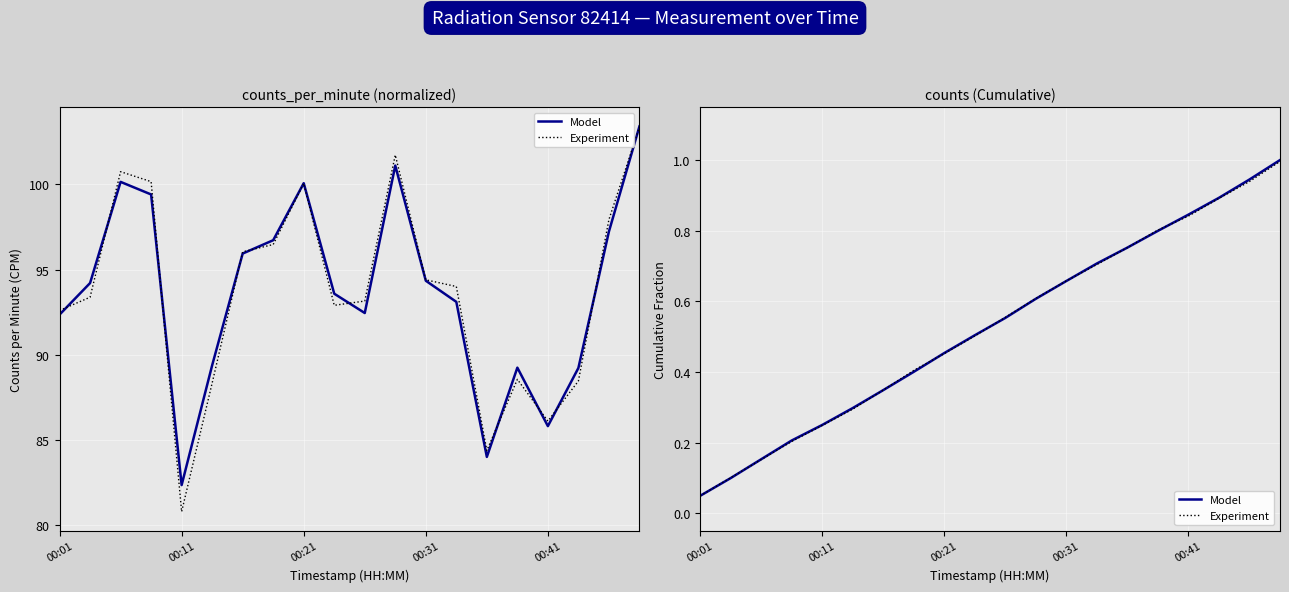

Which has a higher value, 7 or 9?

7